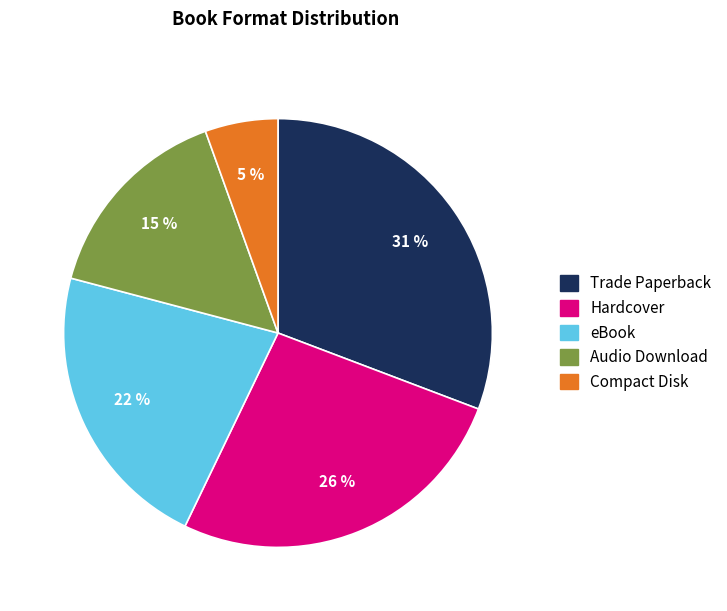

To the nearest percent, what is the combined percentage of Audio Download and Trade Paperback?

46%